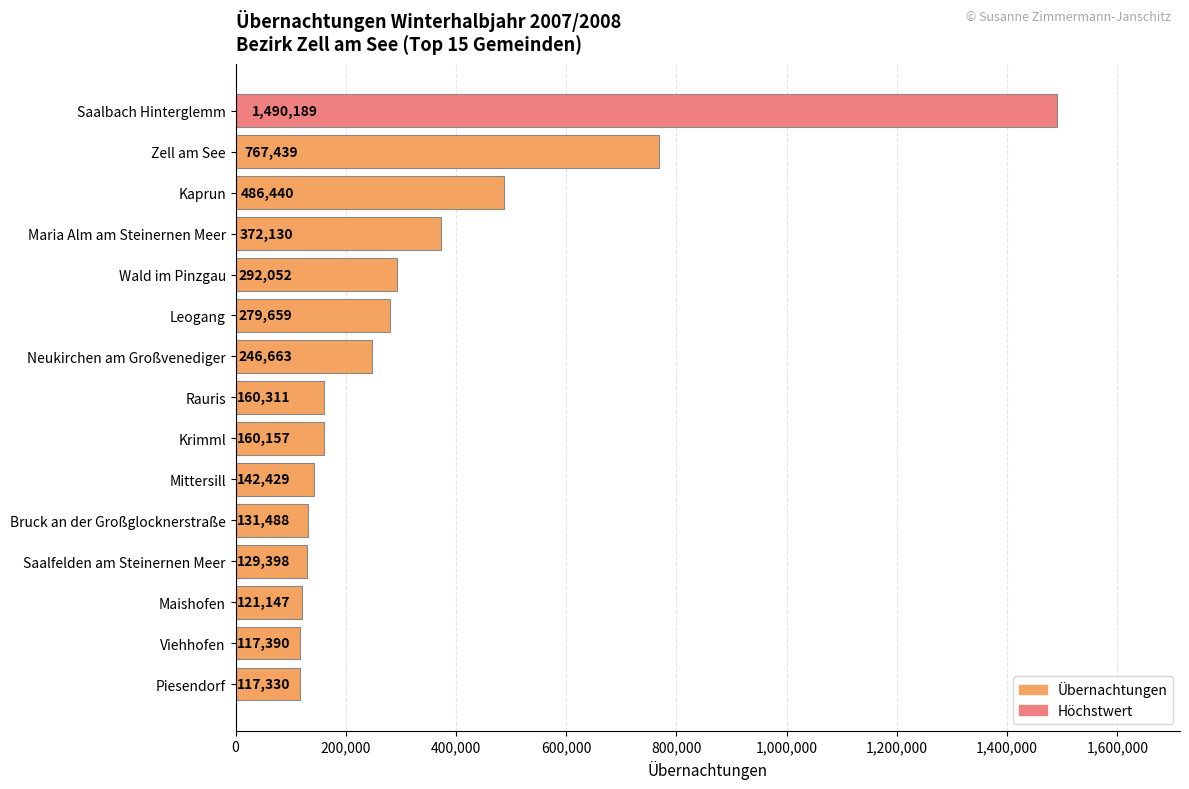

True or false: the data shows 42948 at Viehhofen.

False